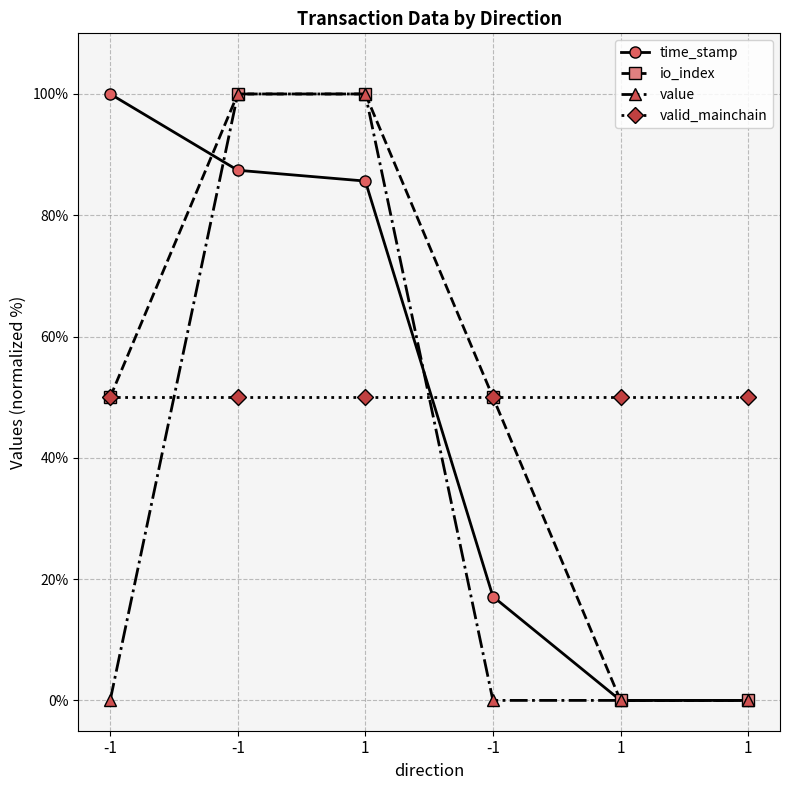

Reading right to left, transcribe all the data shown in this chart.

time_stamp: 0.0	0.0	17.1	85.6	87.4	100.0
io_index: 0.0	0.0	50.0	100.0	100.0	50.0
value: 0.0	0.0	0.0	100.0	100.0	0.0
valid_mainchain: 50.0	50.0	50.0	50.0	50.0	50.0